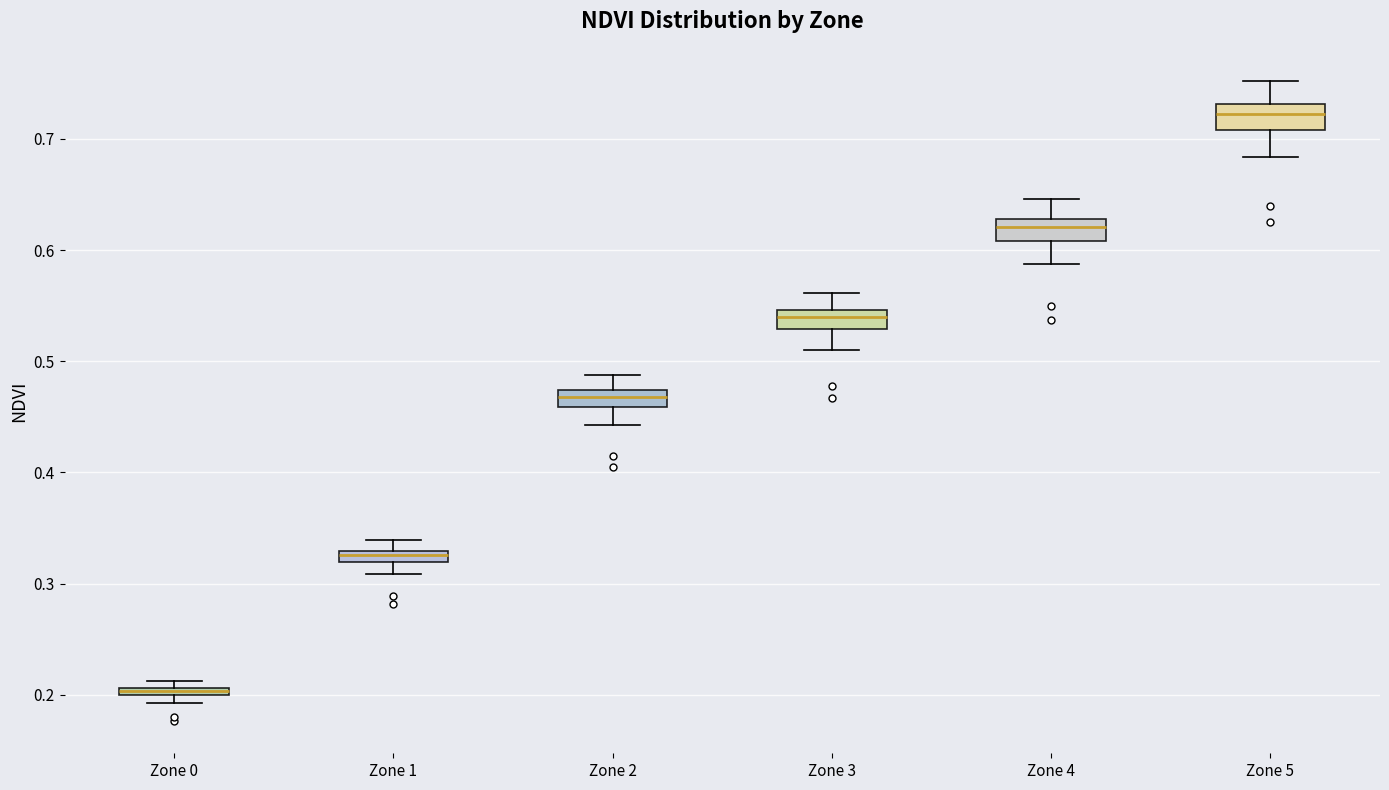

Where is the lower edge of the box for Zone 0 on the y-axis? The values are not printed on the chart, so give them approximately, as read against the axis.

0.20